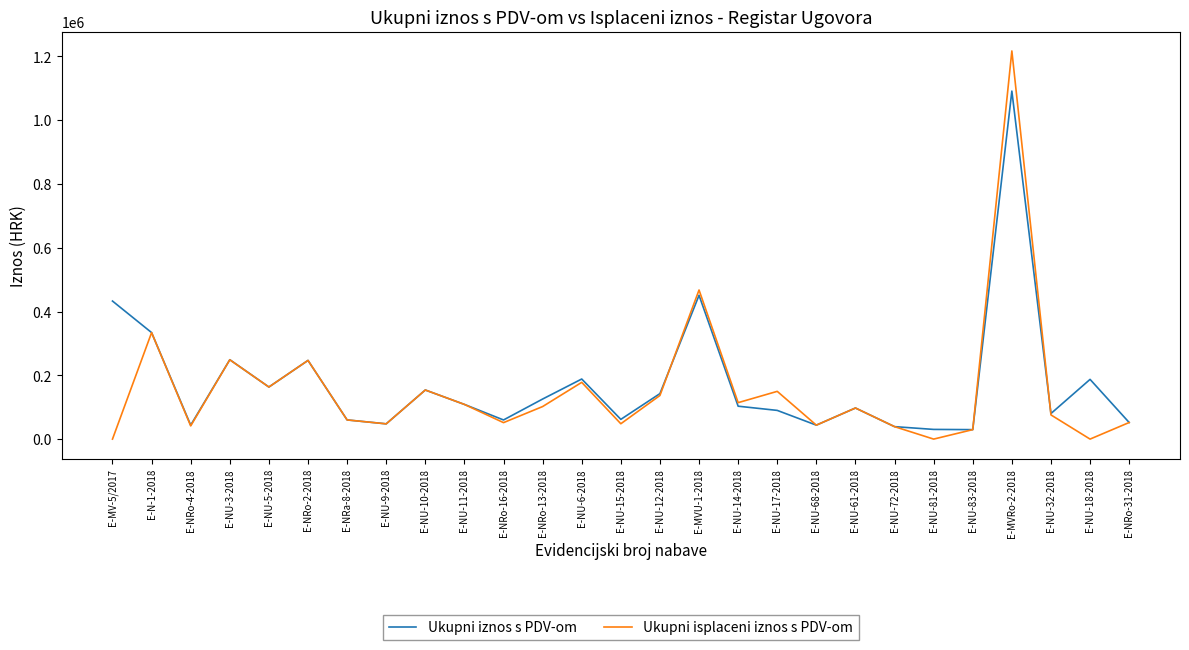

Which category has the highest value in the Ukupni iznos s PDV-om series?

E-MVRo-2-2018